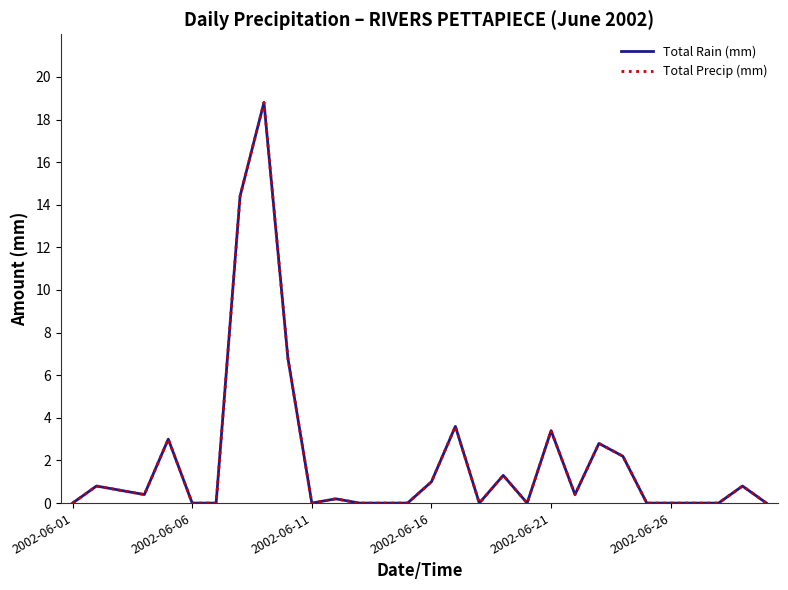

Is this an area chart (filled region under the line)?

No